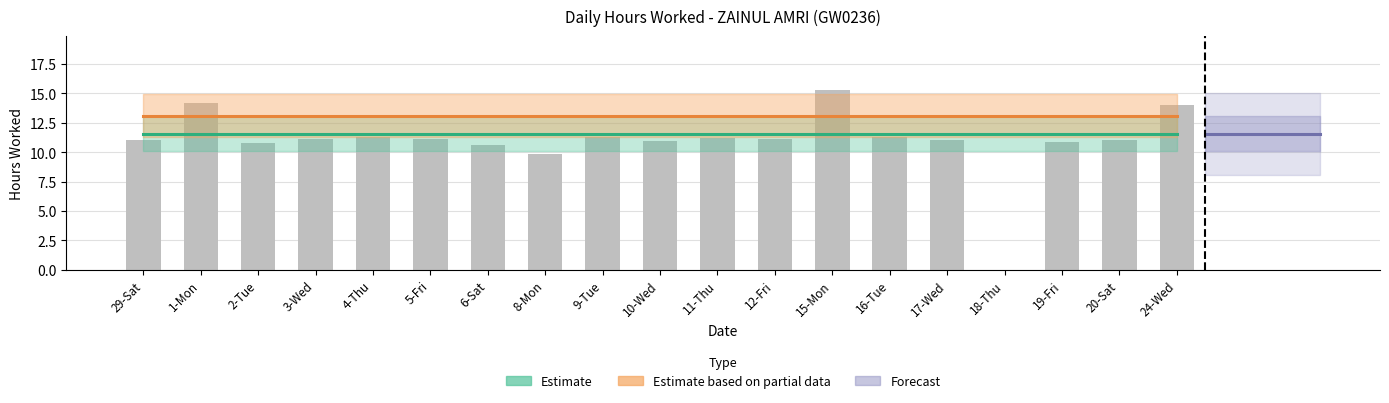

What is the maximum value shown in the chart?

15.3